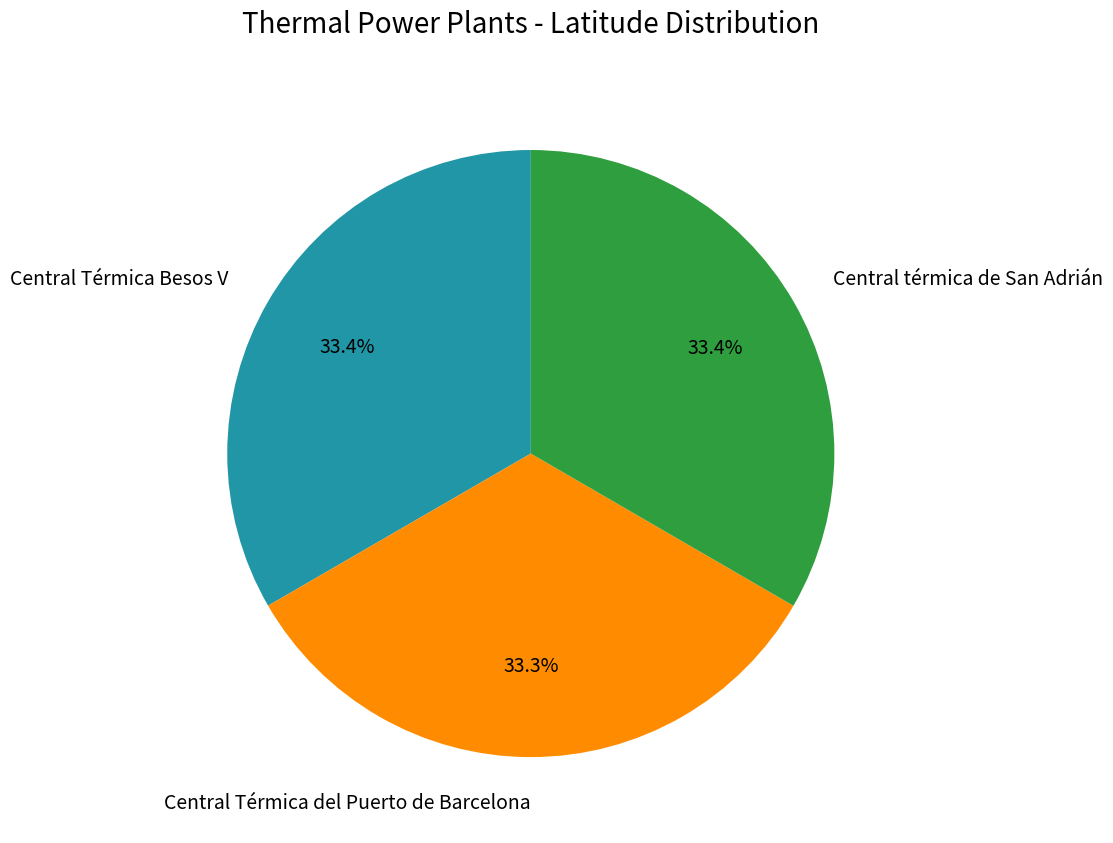

Count the number of slices in the pie.

3